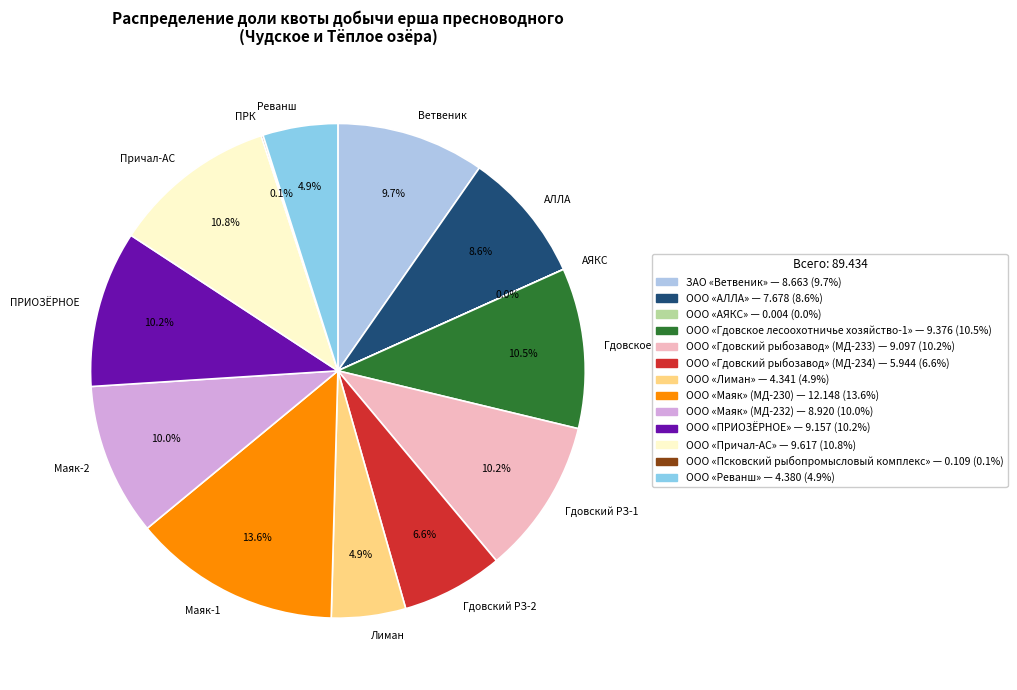

To the nearest percent, what is the average slice percentage?

8%